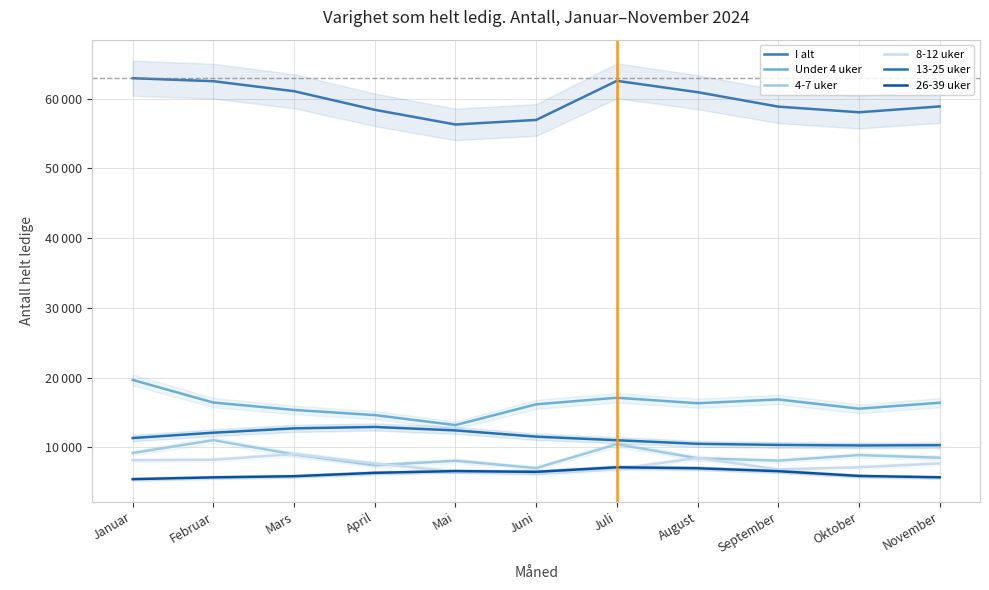

True or false: I alt and 26-39 uker intersect in this chart.

False